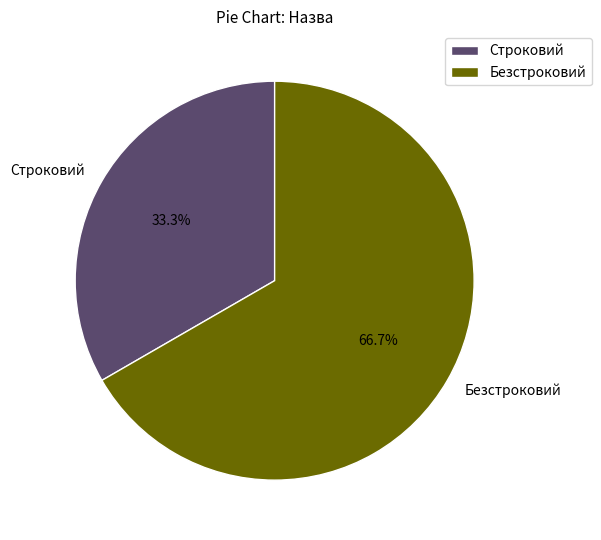

To the nearest percent, what percentage of the pie is Безстроковий?

67%